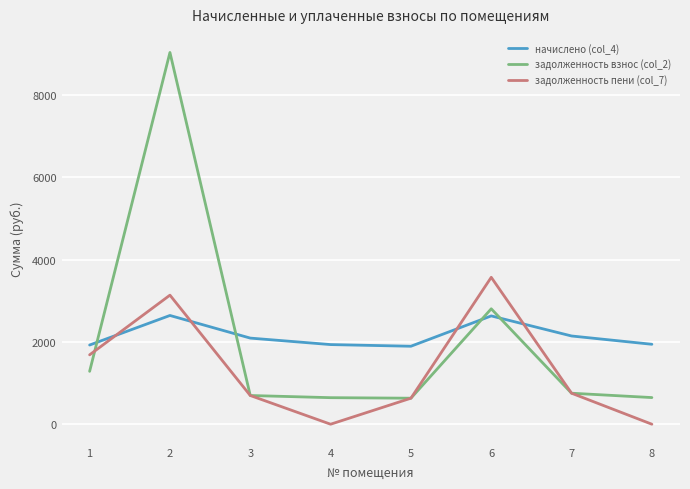

What is the lowest value of the задолженность взнос (col_2) series?

632.2